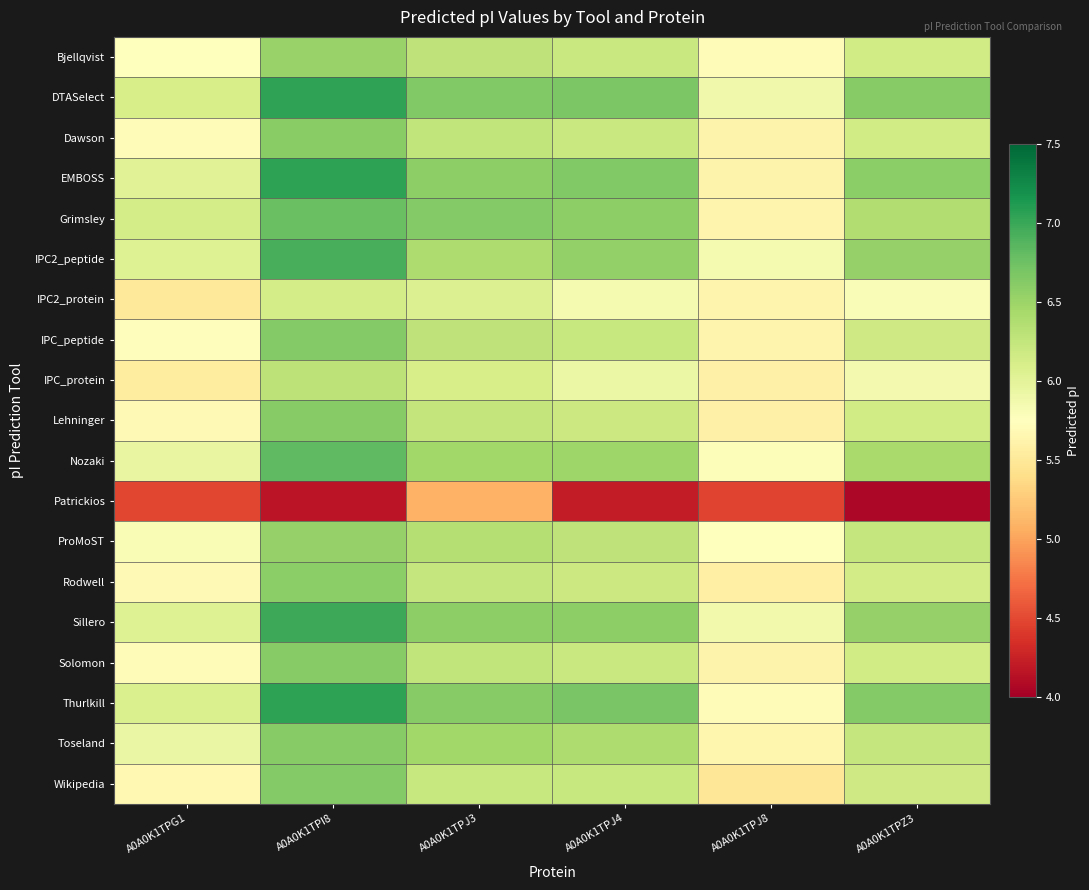

Reading left to right, transcribe all the data shown in this chart.

Bjellqvist: A0A0K1TPG1=5.8	A0A0K1TPI8=6.5	A0A0K1TPJ3=6.3	A0A0K1TPJ4=6.2	A0A0K1TPJ8=5.7	A0A0K1TPZ3=6.2
DTASelect: A0A0K1TPG1=6.1	A0A0K1TPI8=7.0	A0A0K1TPJ3=6.6	A0A0K1TPJ4=6.7	A0A0K1TPJ8=5.9	A0A0K1TPZ3=6.6
Dawson: A0A0K1TPG1=5.7	A0A0K1TPI8=6.6	A0A0K1TPJ3=6.3	A0A0K1TPJ4=6.2	A0A0K1TPJ8=5.6	A0A0K1TPZ3=6.1
EMBOSS: A0A0K1TPG1=6.0	A0A0K1TPI8=7.1	A0A0K1TPJ3=6.6	A0A0K1TPJ4=6.6	A0A0K1TPJ8=5.6	A0A0K1TPZ3=6.6
Grimsley: A0A0K1TPG1=6.1	A0A0K1TPI8=6.8	A0A0K1TPJ3=6.6	A0A0K1TPJ4=6.6	A0A0K1TPJ8=5.6	A0A0K1TPZ3=6.4
IPC2_peptide: A0A0K1TPG1=6.0	A0A0K1TPI8=6.9	A0A0K1TPJ3=6.4	A0A0K1TPJ4=6.5	A0A0K1TPJ8=5.8	A0A0K1TPZ3=6.5
IPC2_protein: A0A0K1TPG1=5.5	A0A0K1TPI8=6.1	A0A0K1TPJ3=6.1	A0A0K1TPJ4=5.8	A0A0K1TPJ8=5.6	A0A0K1TPZ3=5.8
IPC_peptide: A0A0K1TPG1=5.7	A0A0K1TPI8=6.6	A0A0K1TPJ3=6.3	A0A0K1TPJ4=6.2	A0A0K1TPJ8=5.6	A0A0K1TPZ3=6.2
IPC_protein: A0A0K1TPG1=5.5	A0A0K1TPI8=6.3	A0A0K1TPJ3=6.1	A0A0K1TPJ4=5.9	A0A0K1TPJ8=5.6	A0A0K1TPZ3=5.9
Lehninger: A0A0K1TPG1=5.7	A0A0K1TPI8=6.6	A0A0K1TPJ3=6.2	A0A0K1TPJ4=6.2	A0A0K1TPJ8=5.6	A0A0K1TPZ3=6.1
Nozaki: A0A0K1TPG1=5.9	A0A0K1TPI8=6.8	A0A0K1TPJ3=6.5	A0A0K1TPJ4=6.5	A0A0K1TPJ8=5.8	A0A0K1TPZ3=6.4
Patrickios: A0A0K1TPG1=4.5	A0A0K1TPI8=4.2	A0A0K1TPJ3=5.1	A0A0K1TPJ4=4.2	A0A0K1TPJ8=4.5	A0A0K1TPZ3=4.1
ProMoST: A0A0K1TPG1=5.8	A0A0K1TPI8=6.5	A0A0K1TPJ3=6.4	A0A0K1TPJ4=6.3	A0A0K1TPJ8=5.8	A0A0K1TPZ3=6.2
Rodwell: A0A0K1TPG1=5.7	A0A0K1TPI8=6.6	A0A0K1TPJ3=6.2	A0A0K1TPJ4=6.2	A0A0K1TPJ8=5.6	A0A0K1TPZ3=6.1
Sillero: A0A0K1TPG1=6.0	A0A0K1TPI8=7.0	A0A0K1TPJ3=6.6	A0A0K1TPJ4=6.6	A0A0K1TPJ8=5.9	A0A0K1TPZ3=6.5
Solomon: A0A0K1TPG1=5.7	A0A0K1TPI8=6.6	A0A0K1TPJ3=6.3	A0A0K1TPJ4=6.2	A0A0K1TPJ8=5.6	A0A0K1TPZ3=6.1
Thurlkill: A0A0K1TPG1=6.1	A0A0K1TPI8=7.1	A0A0K1TPJ3=6.6	A0A0K1TPJ4=6.7	A0A0K1TPJ8=5.7	A0A0K1TPZ3=6.6
Toseland: A0A0K1TPG1=5.9	A0A0K1TPI8=6.6	A0A0K1TPJ3=6.5	A0A0K1TPJ4=6.4	A0A0K1TPJ8=5.7	A0A0K1TPZ3=6.2
Wikipedia: A0A0K1TPG1=5.7	A0A0K1TPI8=6.6	A0A0K1TPJ3=6.2	A0A0K1TPJ4=6.2	A0A0K1TPJ8=5.5	A0A0K1TPZ3=6.2